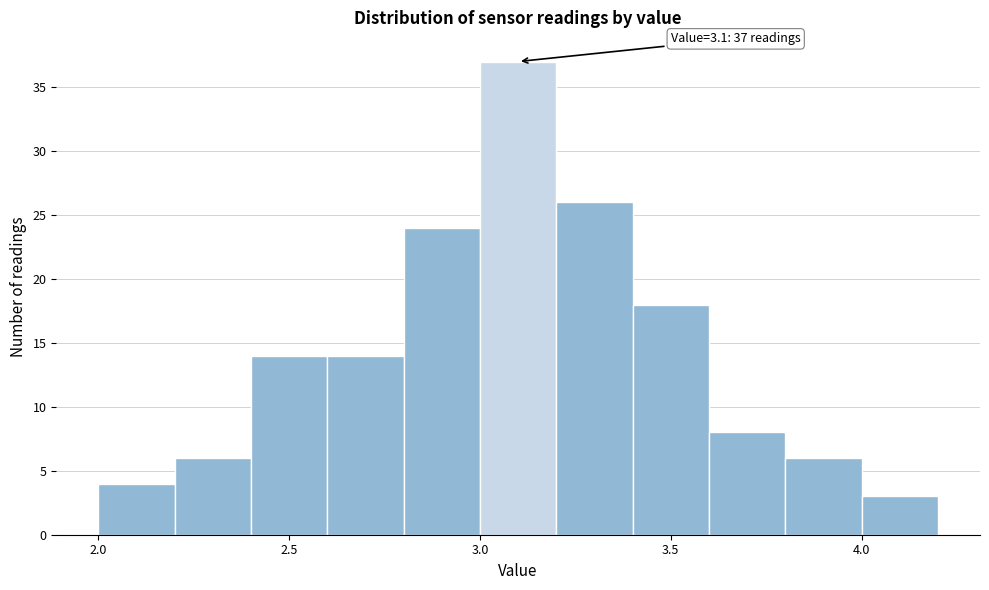

Which range on the x-axis has the tallest bar?

3.0 to 3.2